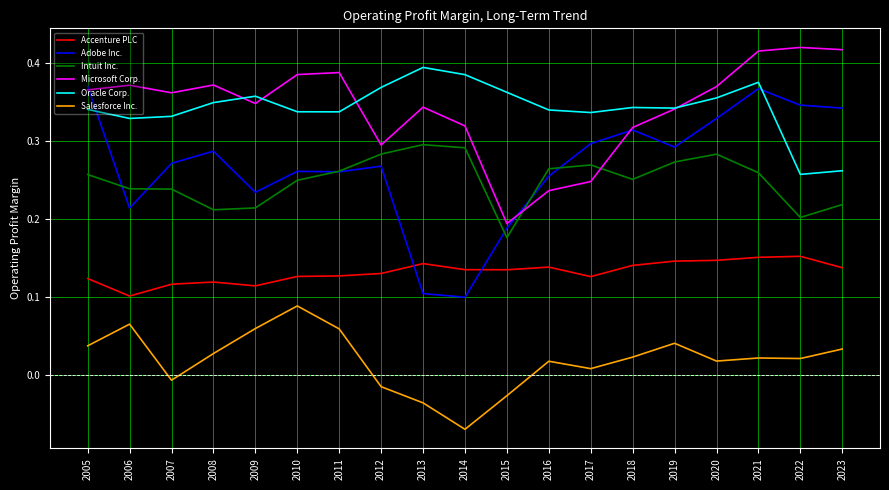

Which category has the lowest value across all series?

2014